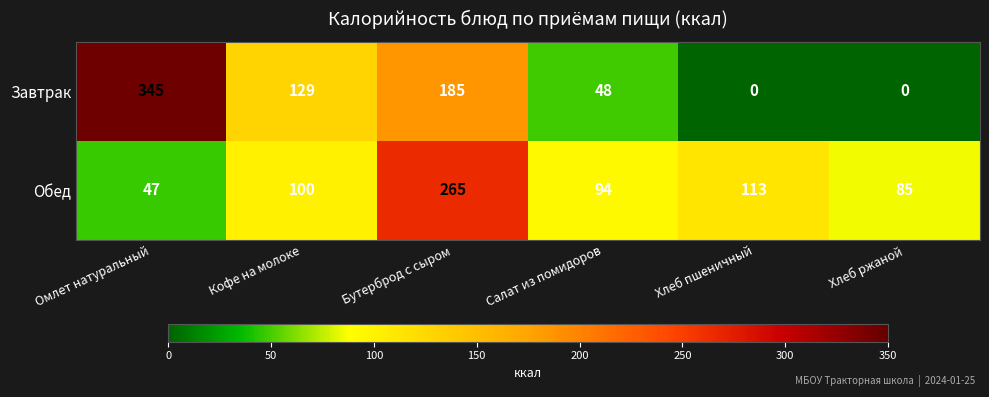

Rank the series by their average value, from highest to lowest.

Завтрак, Обед